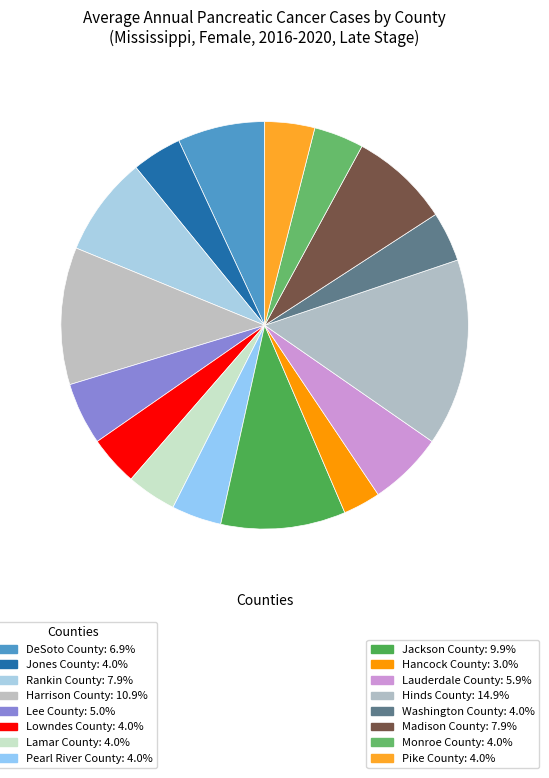

How many slices are in this pie chart?

16